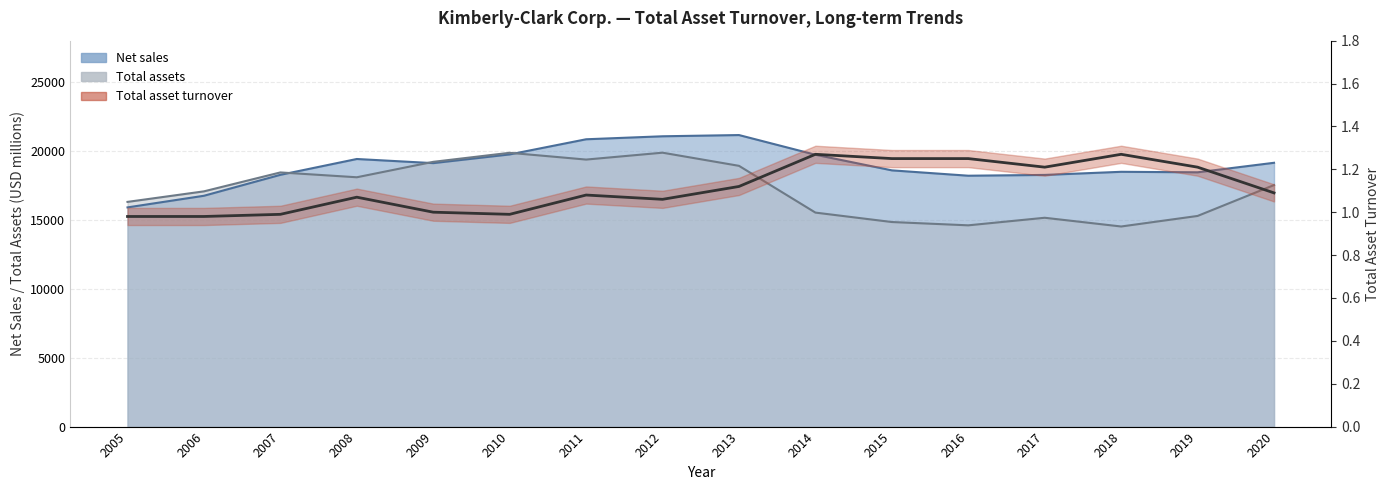

Reading left to right, extract all data points from this chart.

1.0	1.0	1.0	1.1	1.0	1.0	1.1	1.1	1.1	1.3	1.2	1.2	1.2	1.3	1.2	1.1